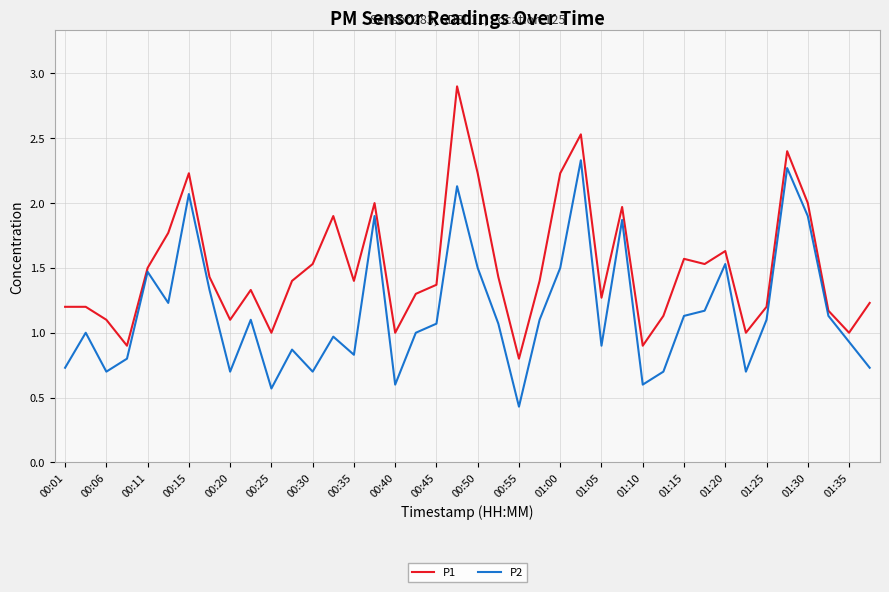

What is the greatest value displayed?

2.9